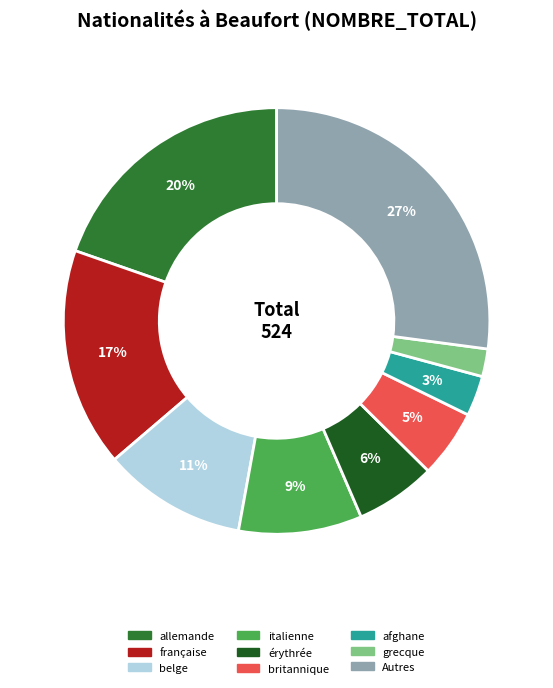

To the nearest percent, what is the difference between the largest and smallest slice percentages?

25%